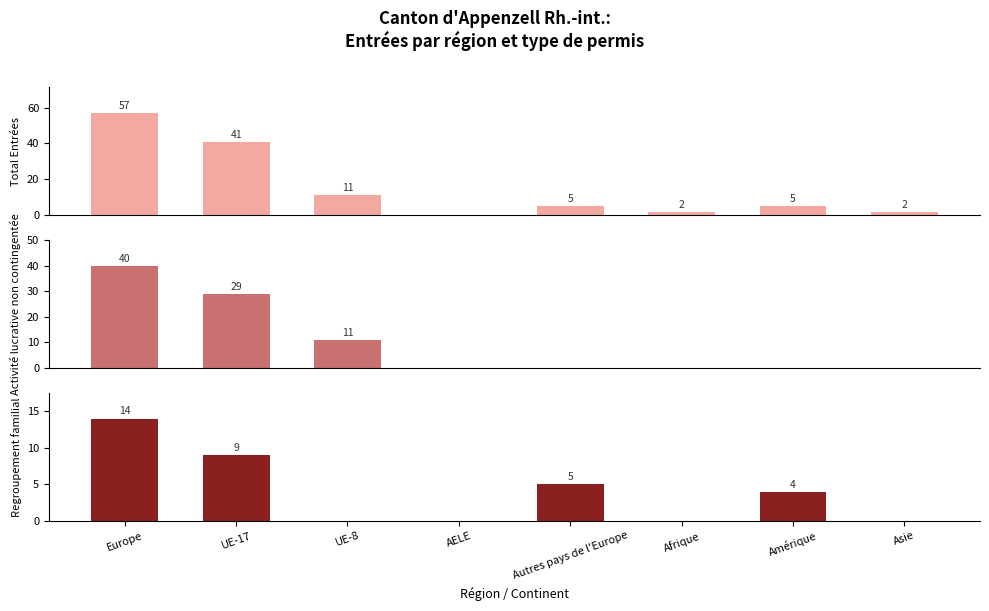

Count the number of data series in this chart.

3